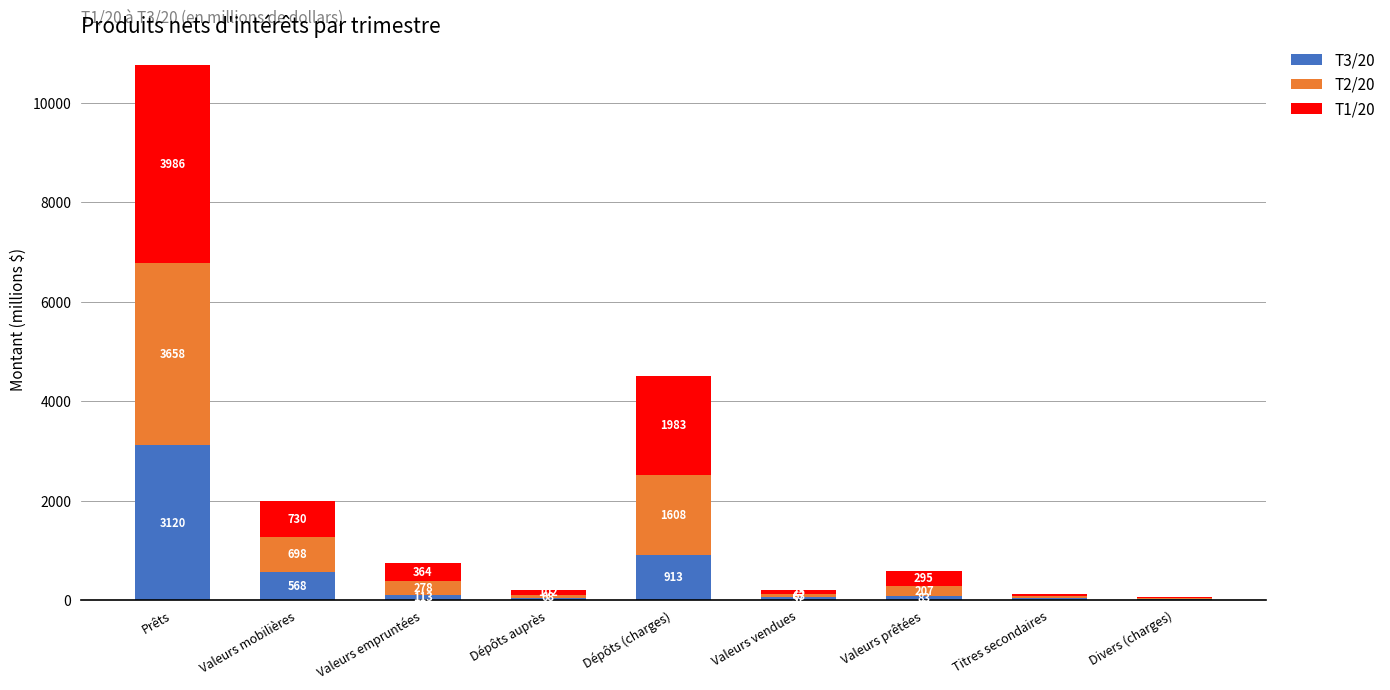

At which label does T3/20 reach its peak?

Prêts